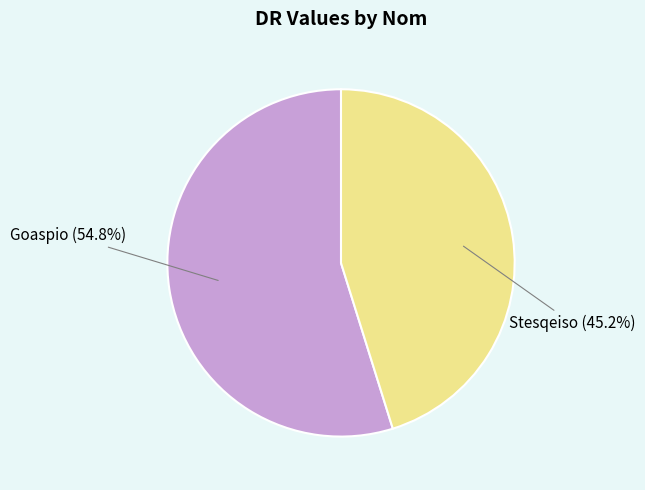

The Stesqeiso slice represents 52% of the pie. True or false?

False